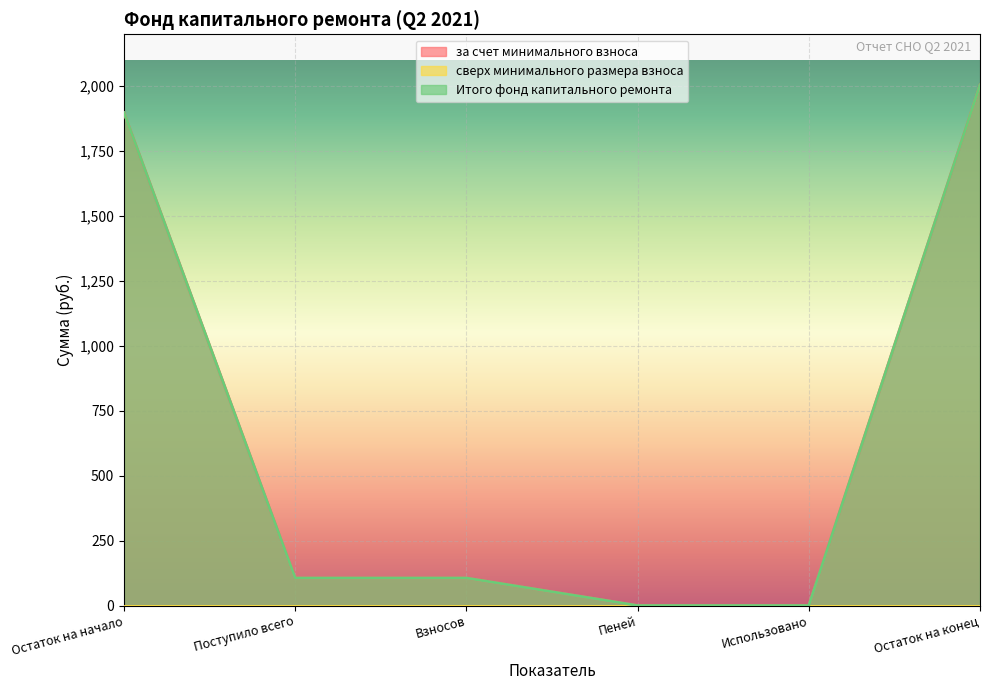

Reading left to right, transcribe all the data shown in this chart.

за счет минимального взноса: Остаток на начало=1898.0	Поступило всего=106.1	Взносов=106.1	Пеней=0.0	Использовано=0.0	Остаток на конец=2004.0
Итого фонд капитального ремонта: Остаток на начало=1898.0	Поступило всего=106.1	Взносов=106.1	Пеней=0.0	Использовано=0.0	Остаток на конец=2004.0